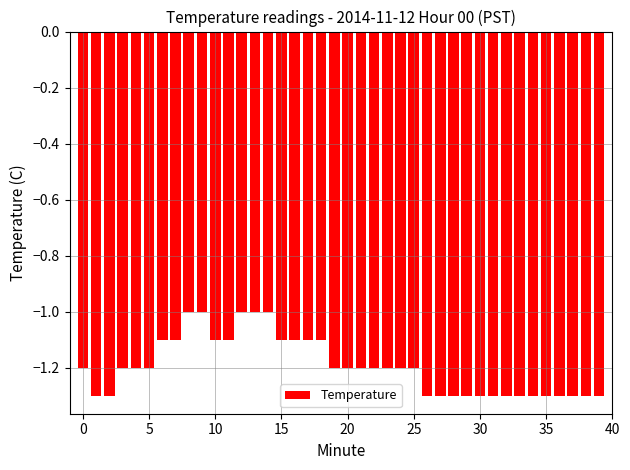

What is the minimum value shown in the chart?

-1.3